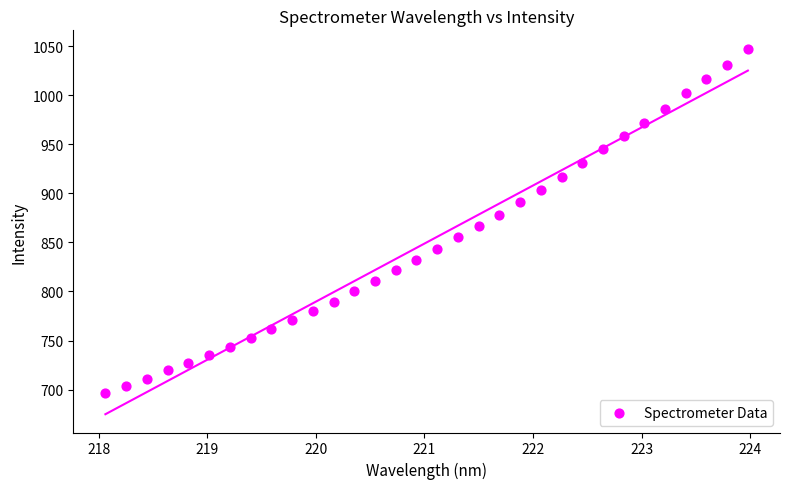

What is the range of Y values (max minus min)?

351.1